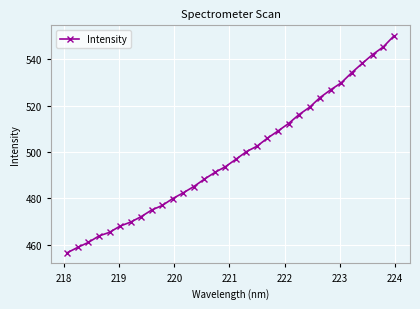

How many data points are less than 496?

16